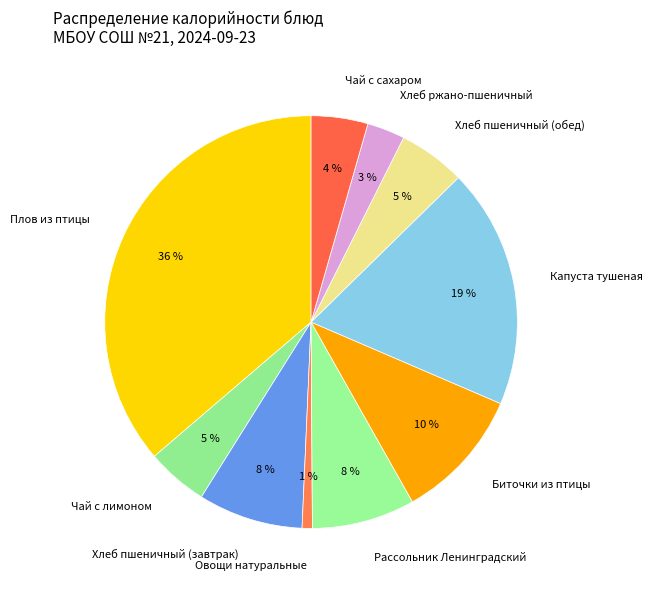

To the nearest percent, what is the combined percentage of Плов из птицы and Хлеб ржано-пшеничный?

39%